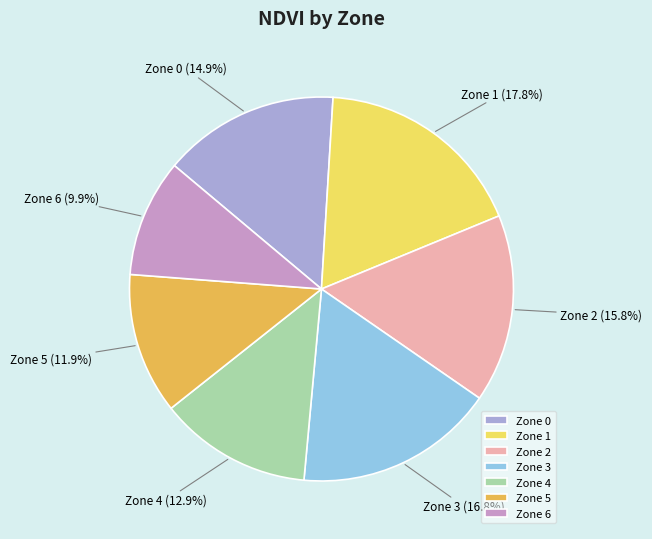

To the nearest percent, what portion does Zone 3 represent?

17%